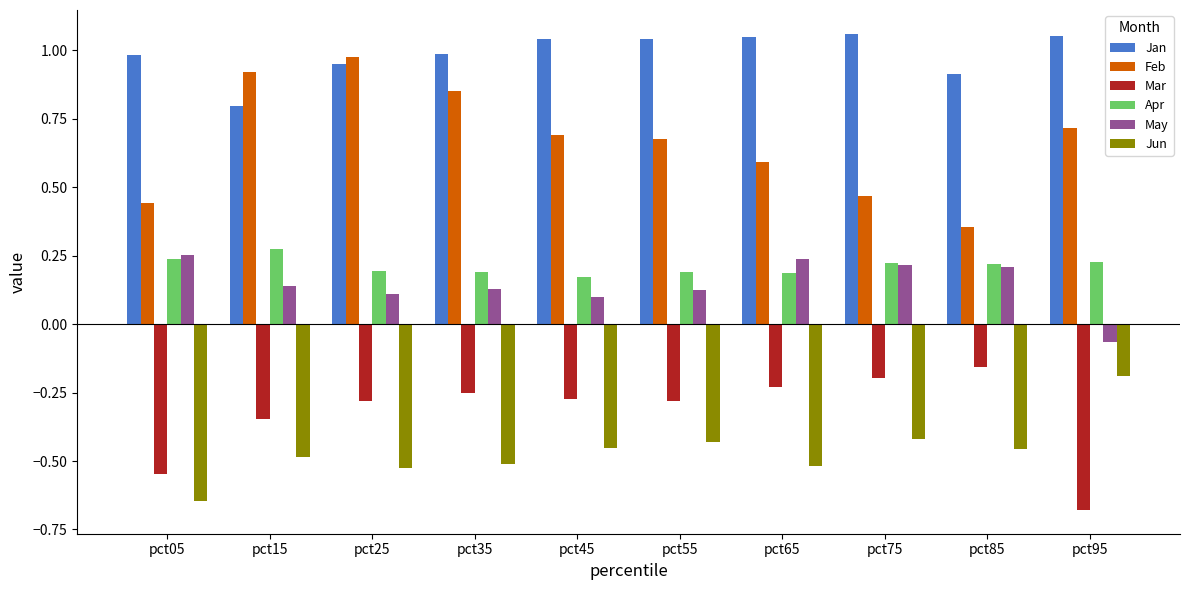

The Apr series shows 0.4 at pct15. True or false?

False